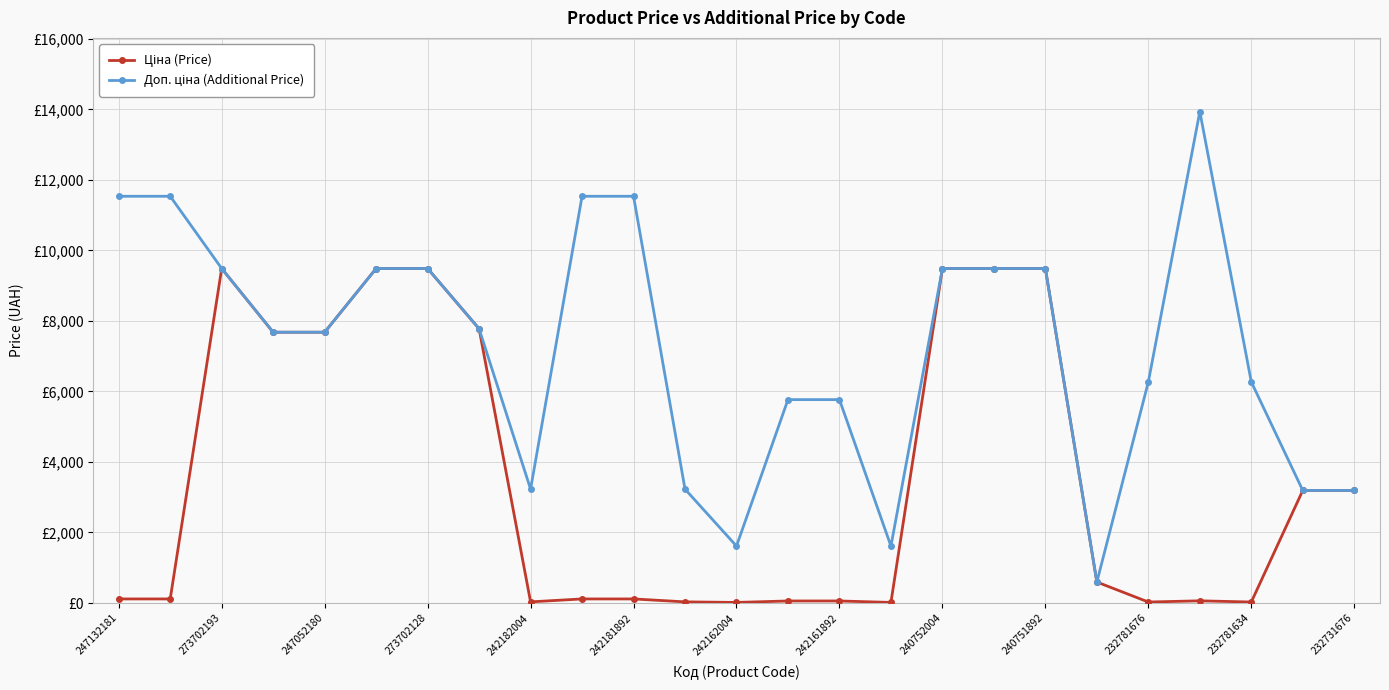

Does the chart have visible grid lines?

Yes